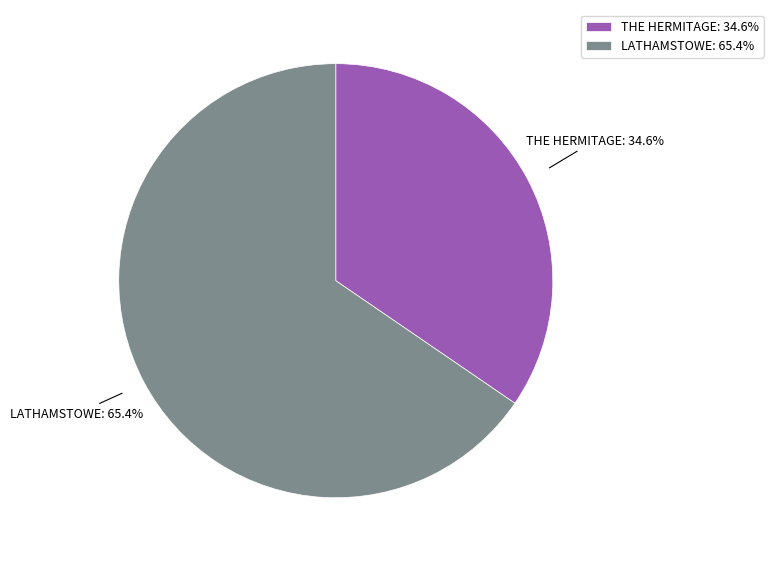

Rank the categories by value from highest to lowest.

LATHAMSTOWE, THE HERMITAGE